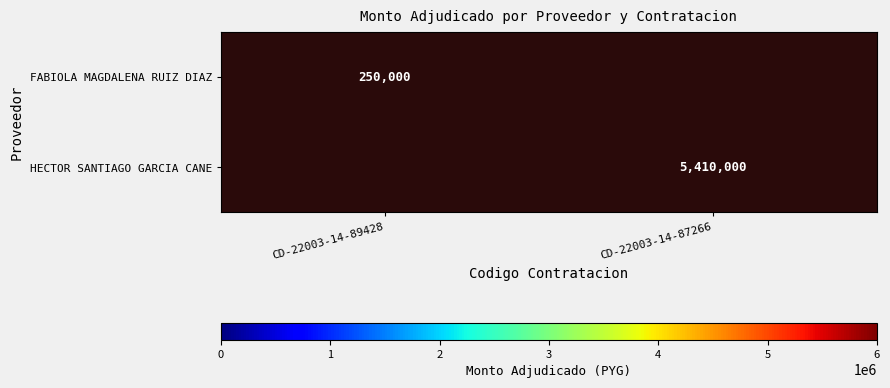

True or false: FABIOLA MAGDALENA RUIZ DIAZ has a value of 92466 at CD-22003-14-89428.

False